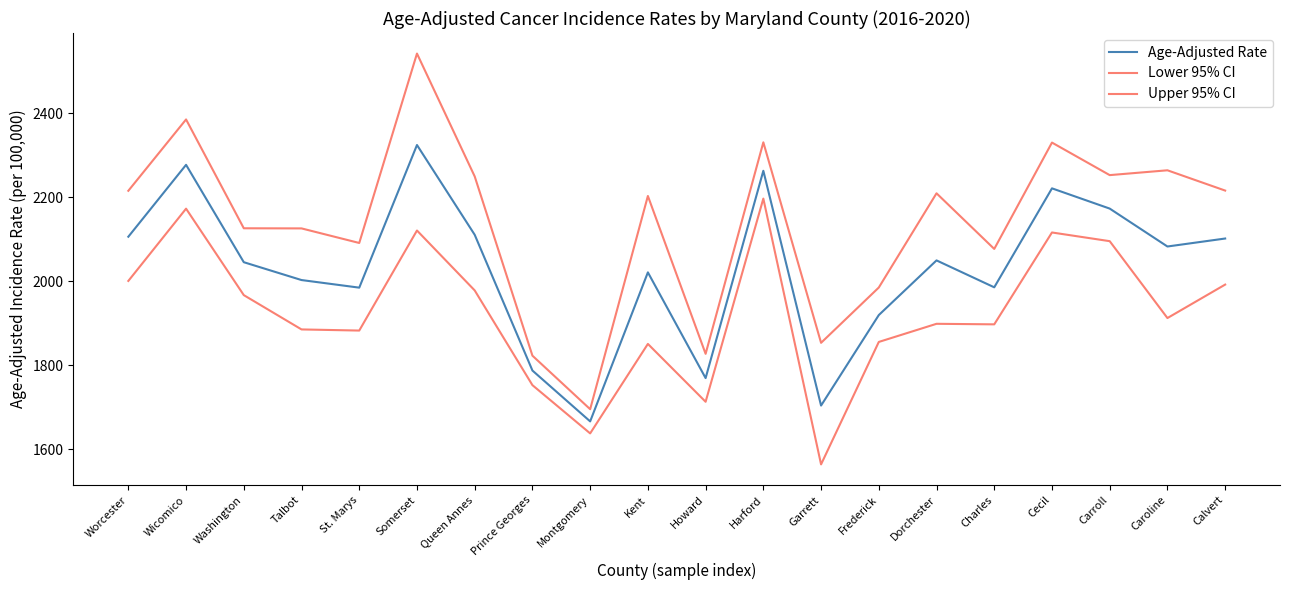

Which series has the largest range (max minus min)?

Upper 95% CI